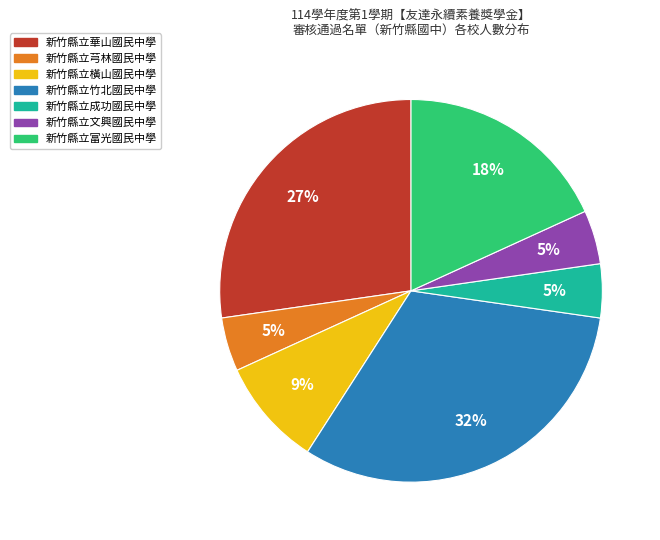

What percentage is the 新竹縣立芎林國民中學 slice, to the nearest percent?

5%